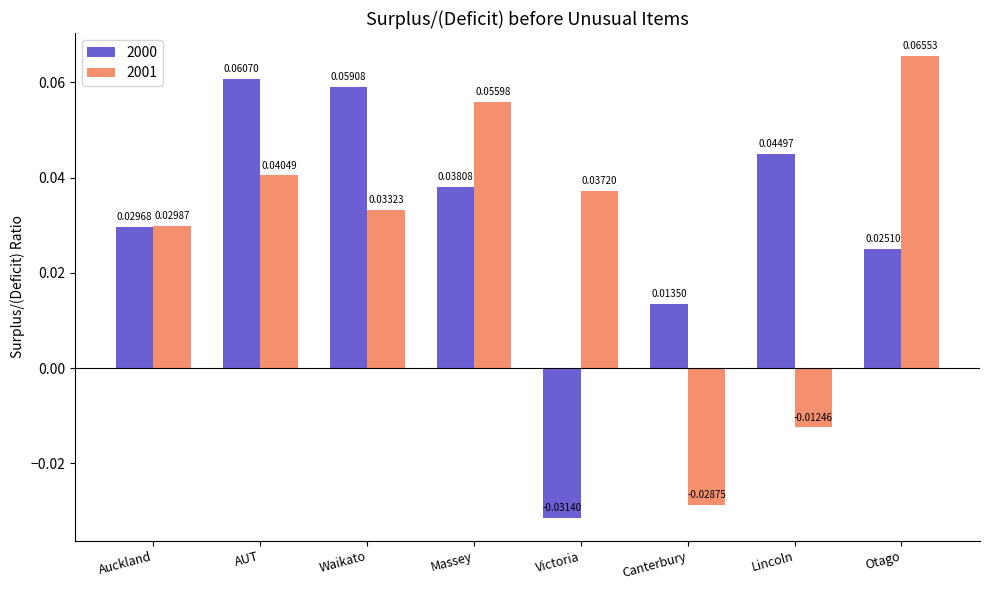

What is the label of the 7th bar from the left?

Lincoln